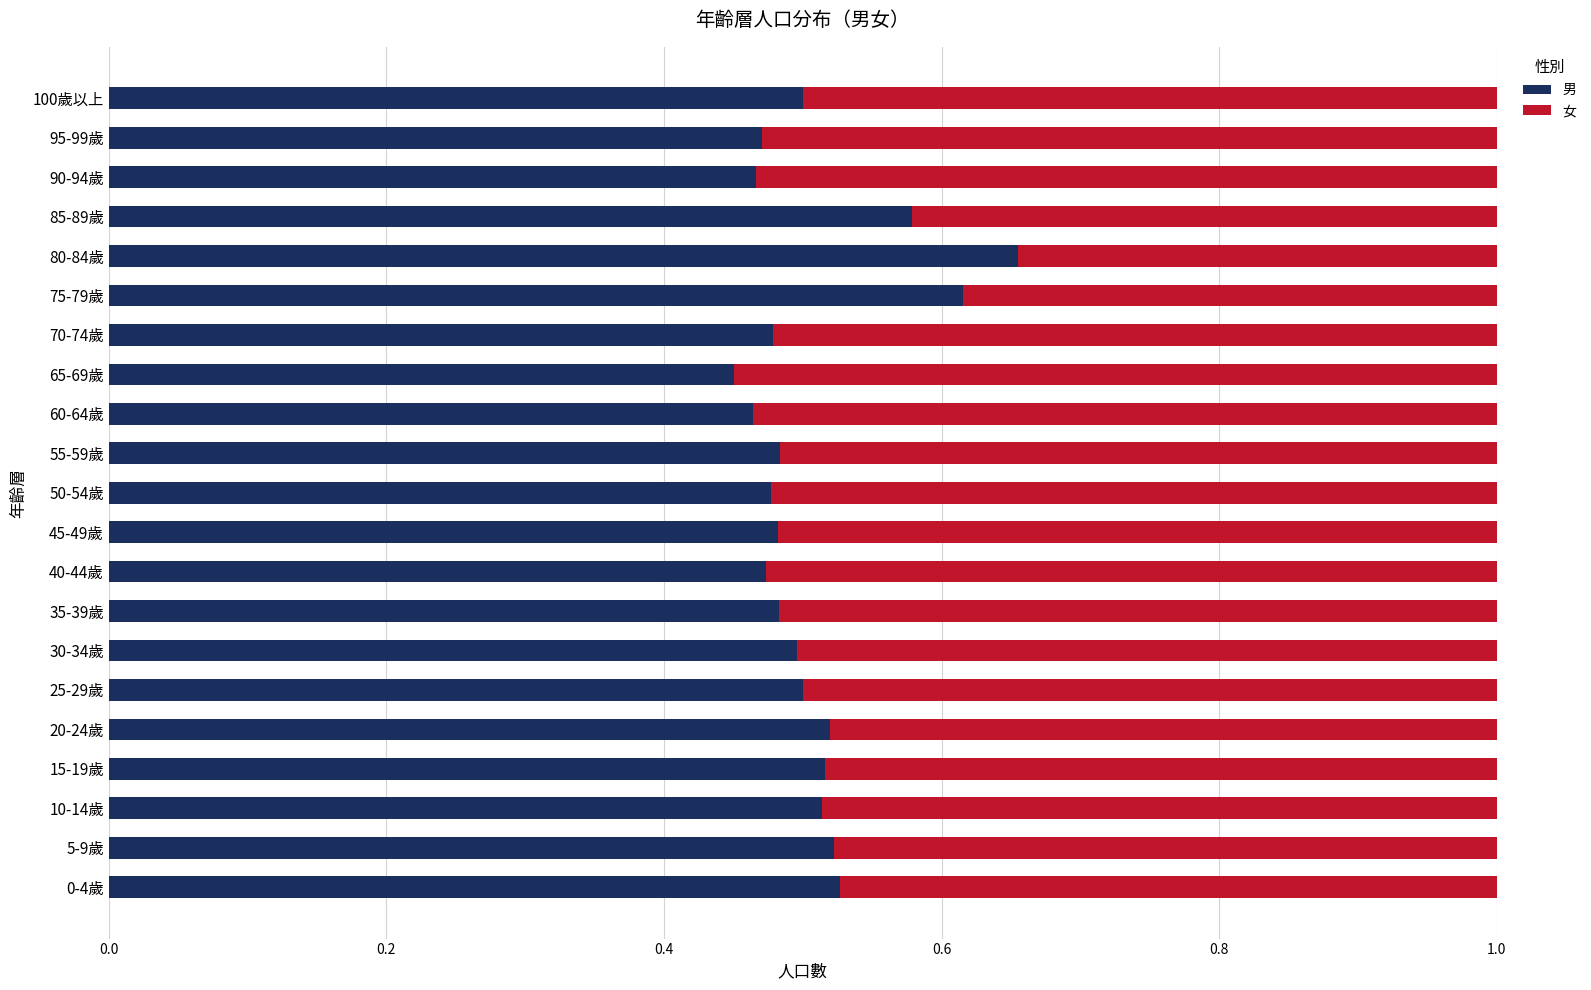

What is the sum of the 男 values at 90-94歲 and 50-54歲?

0.9